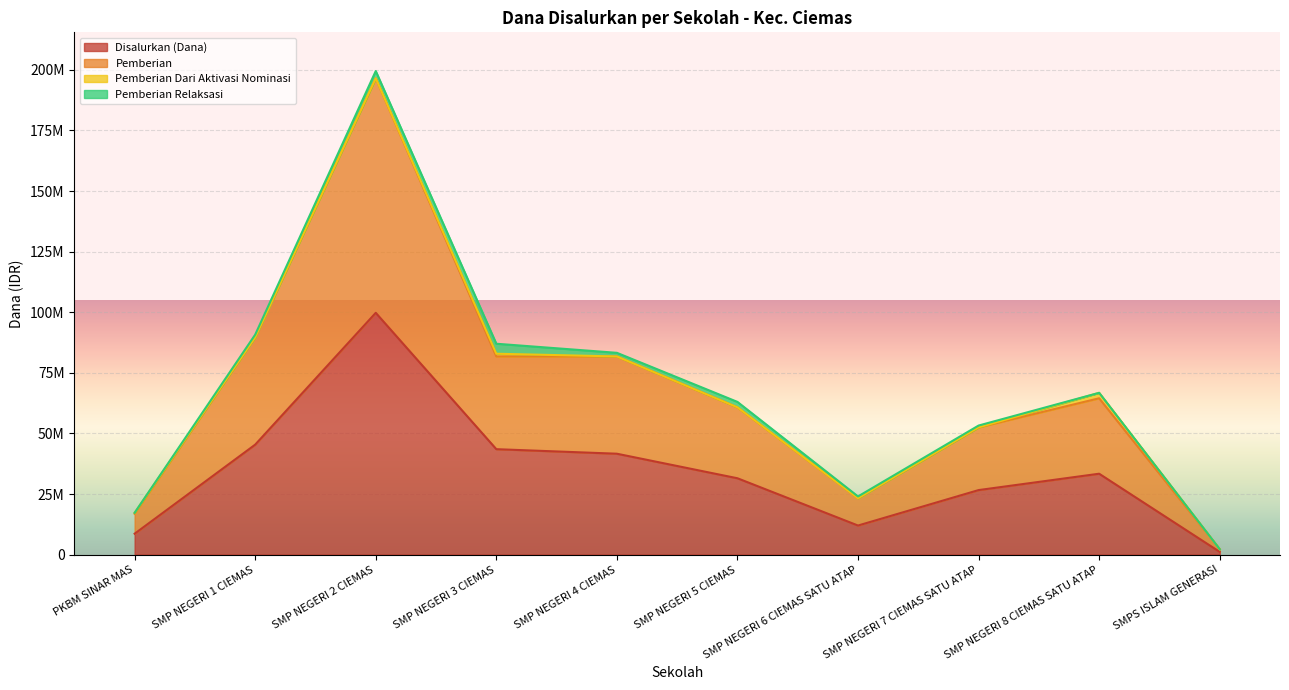

In Disalurkan (Dana), how many points are lower than both neighbors (excluding endpoints)?

1